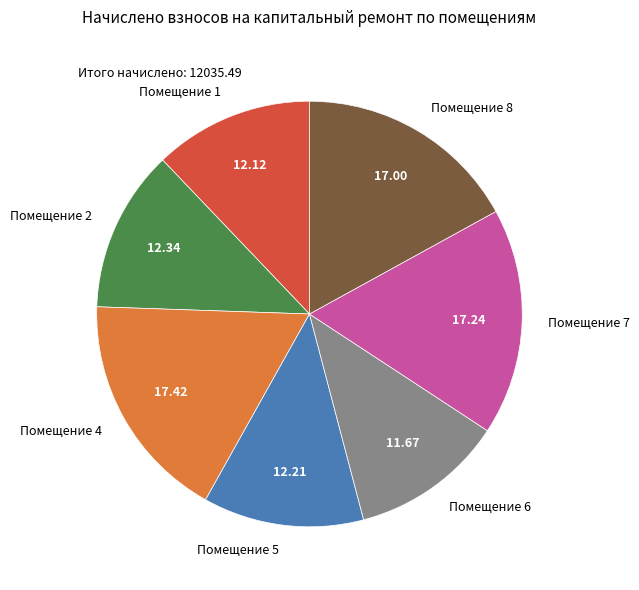

Is Помещение 6 the majority of the pie?

No